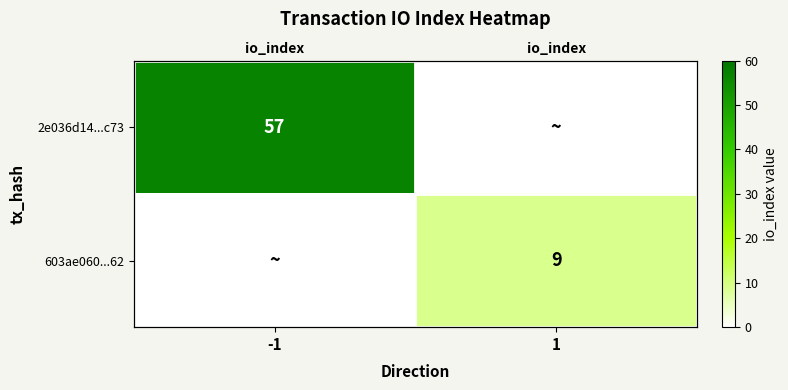

Rank the categories by 2e036d14...c73 value from lowest to highest.

1, -1